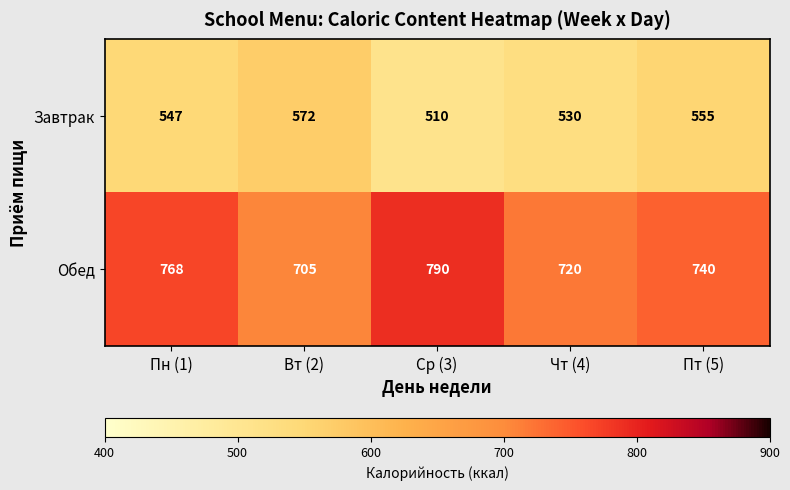

What is the maximum value for Завтрак?

572